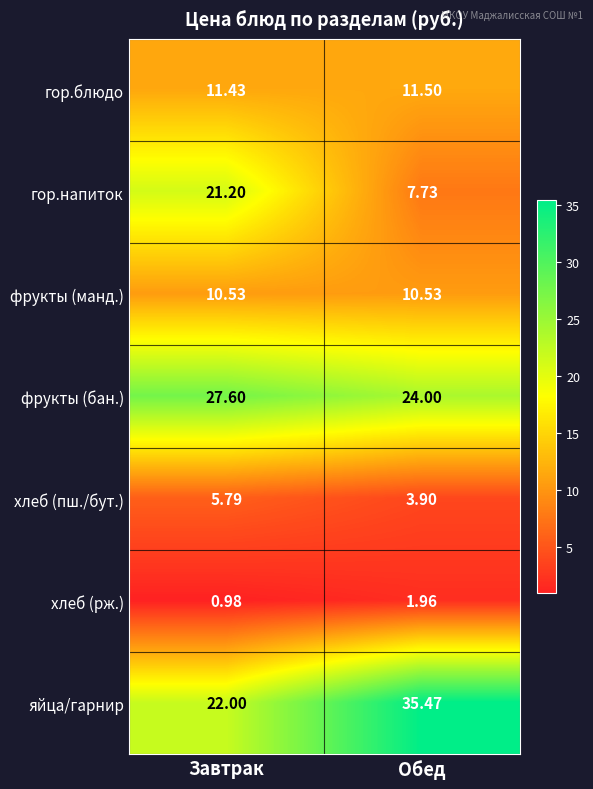

Where does the фрукты (бан.) series first go above 27?

Завтрак